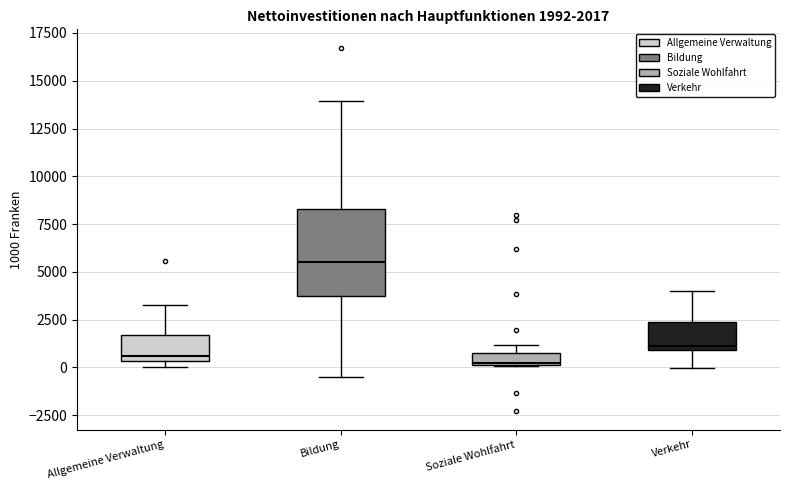

Which box has the highest median line?

Bildung